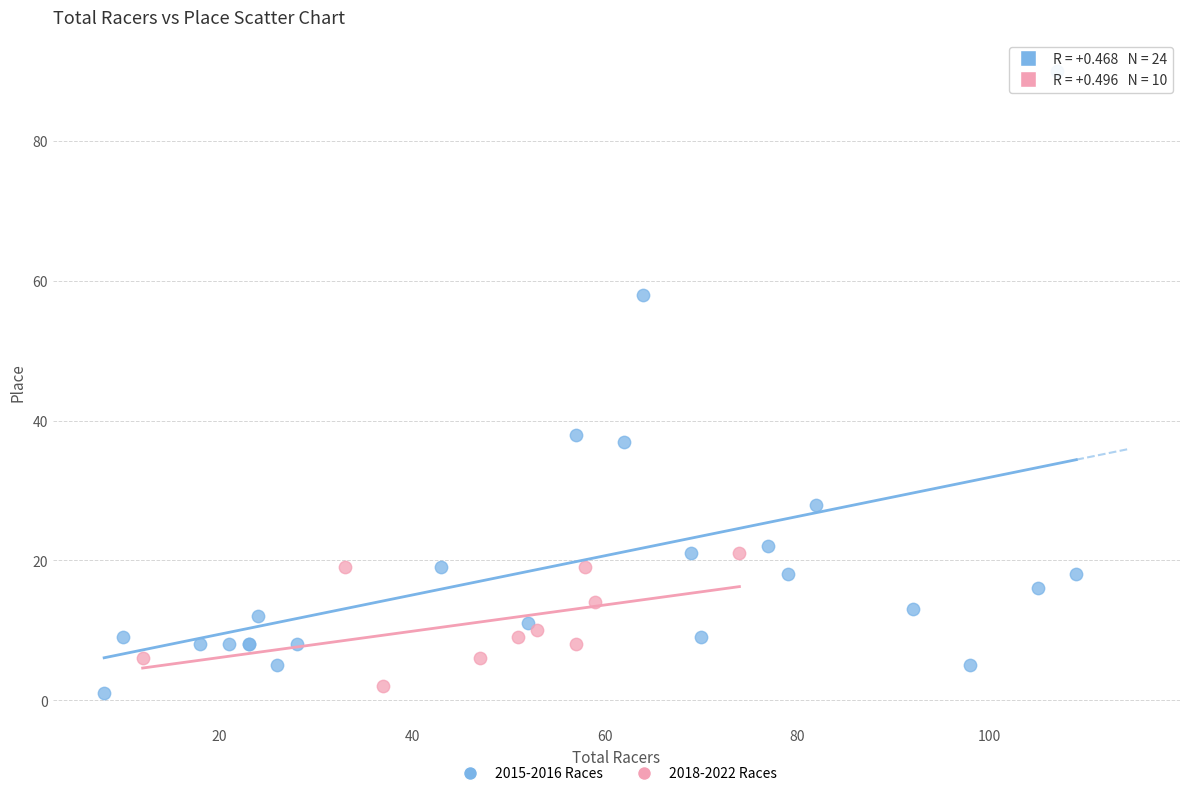

Which series has the largest Y range (max minus min)?

2015-2016 Races